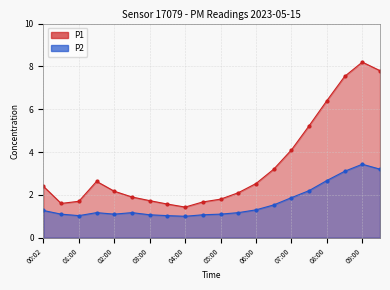

What is the smallest value displayed?

1.0